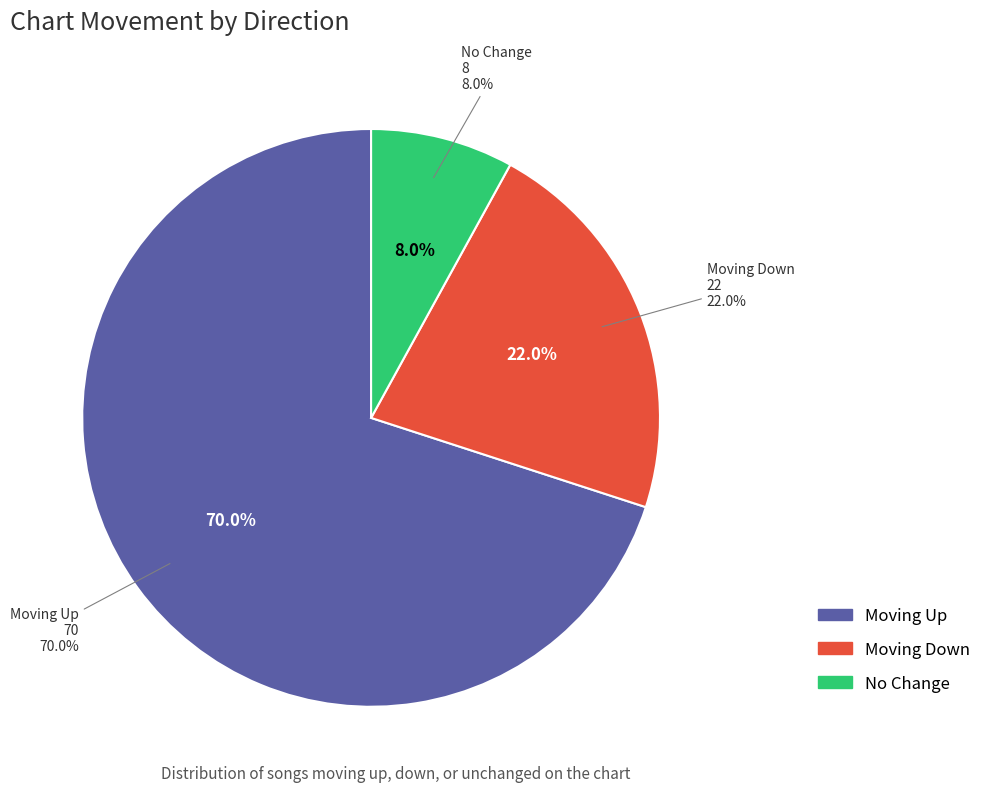

To the nearest percent, what percentage of the pie is up?

70%